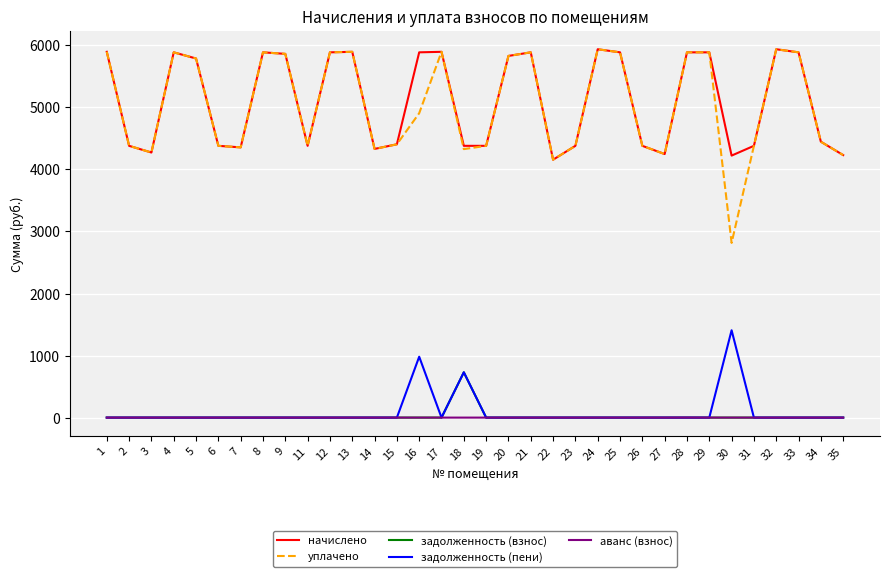

At how many categories does at least one series exceed 2611?

34